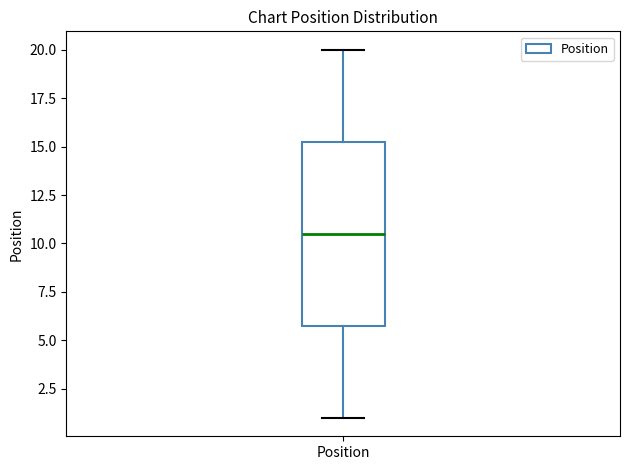

Read this box plot against the y-axis: the position of the median line, the range covered by the box, and the ends of both whiskers. The values are not printed on the chart, so give them approximately, as read against the axis.

median 10.5, box 6.0 to 15.5, whiskers 1.0 to 20.0